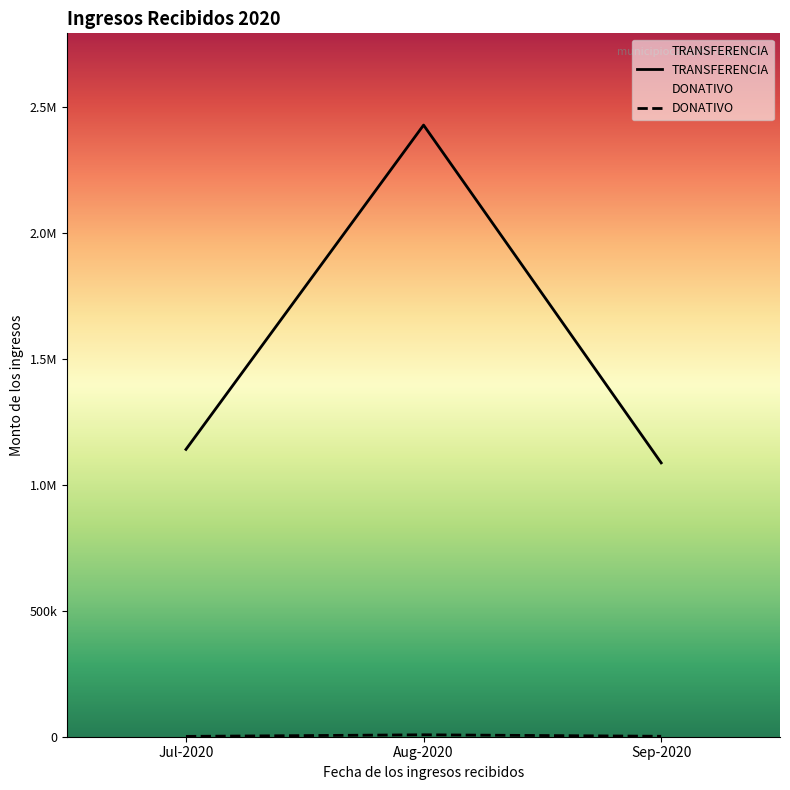

What is the value of the 2nd point from the left?

7622.2